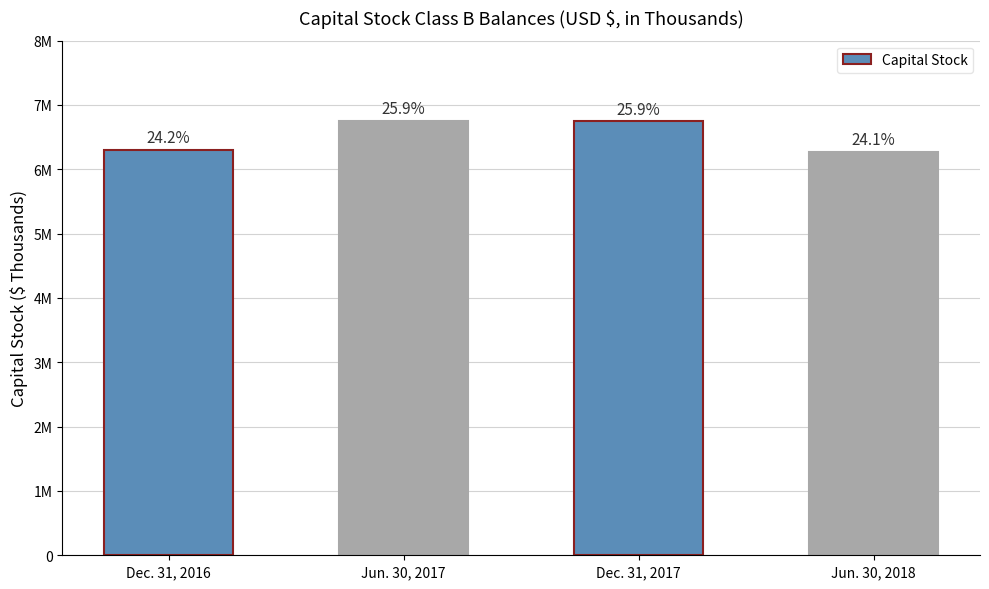

Reading right to left, transcribe all the data shown in this chart.

6276227	6750005	6756500	6307766